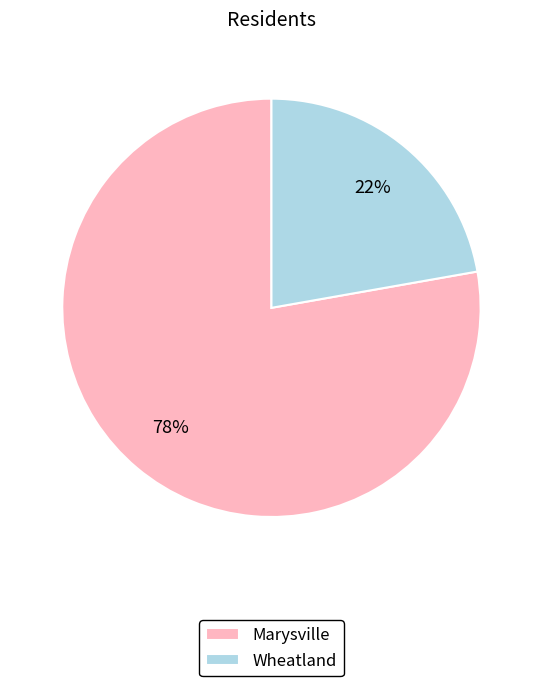

To the nearest percent, what is the combined percentage of Marysville and Wheatland?

100%